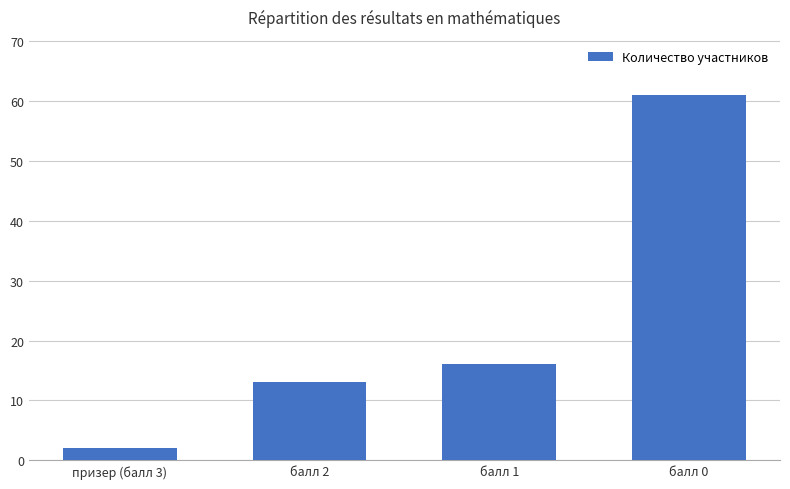

What is the label of the 1st bar from the left?

призер (балл 3)